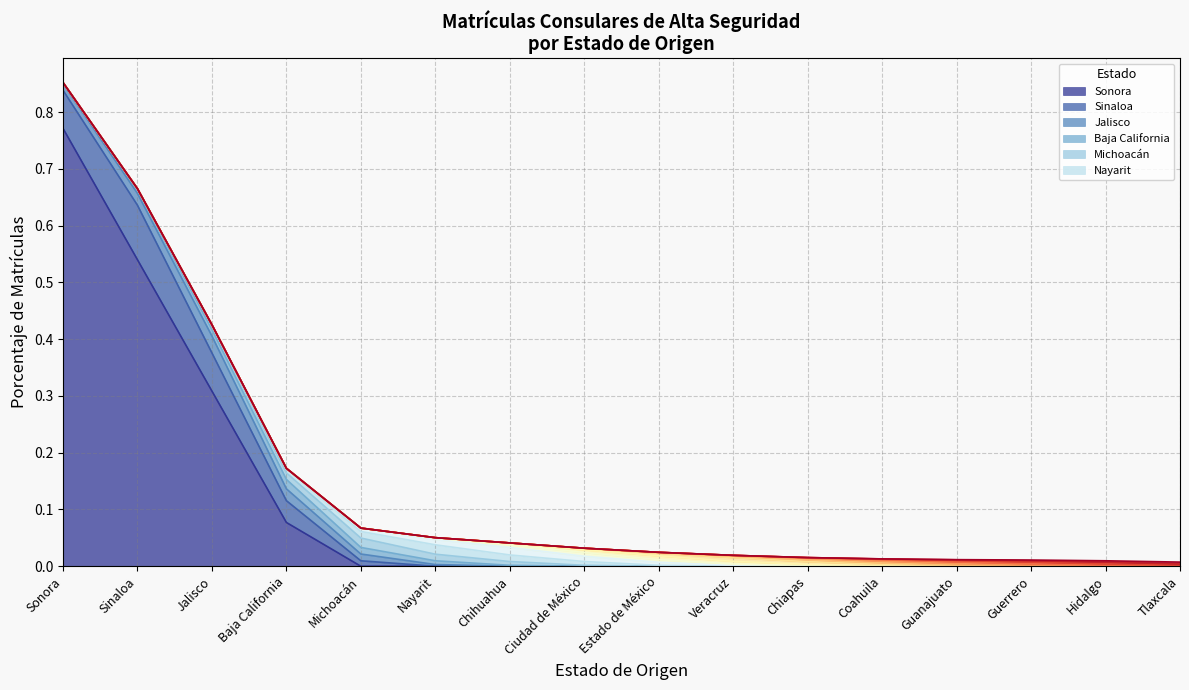

What is the label of the 3rd point from the left?

Jalisco